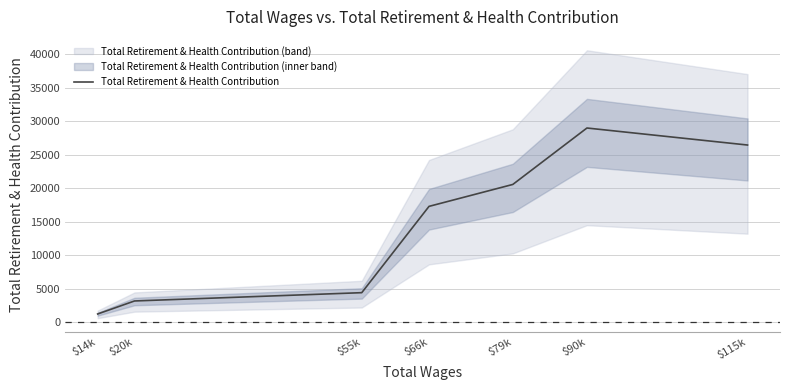

What is the value of the 5th point from the left?

20583